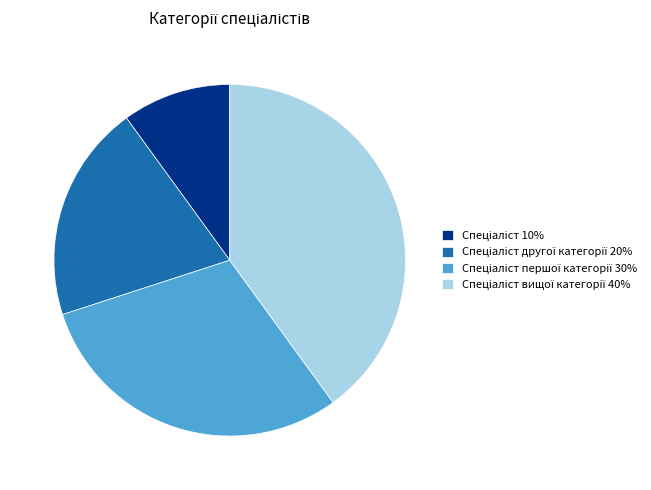

Is there any slice that represents more than half of the pie?

No